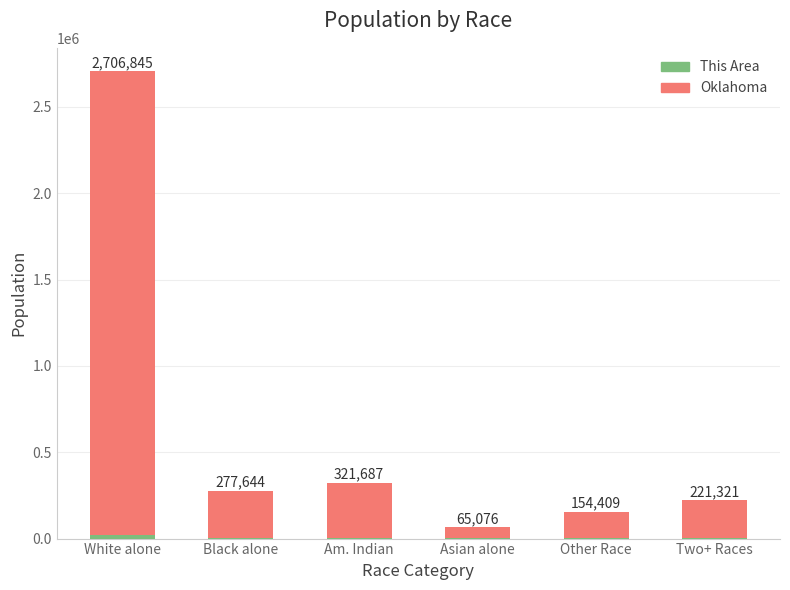

At how many categories does at least one series exceed 2485955?

1